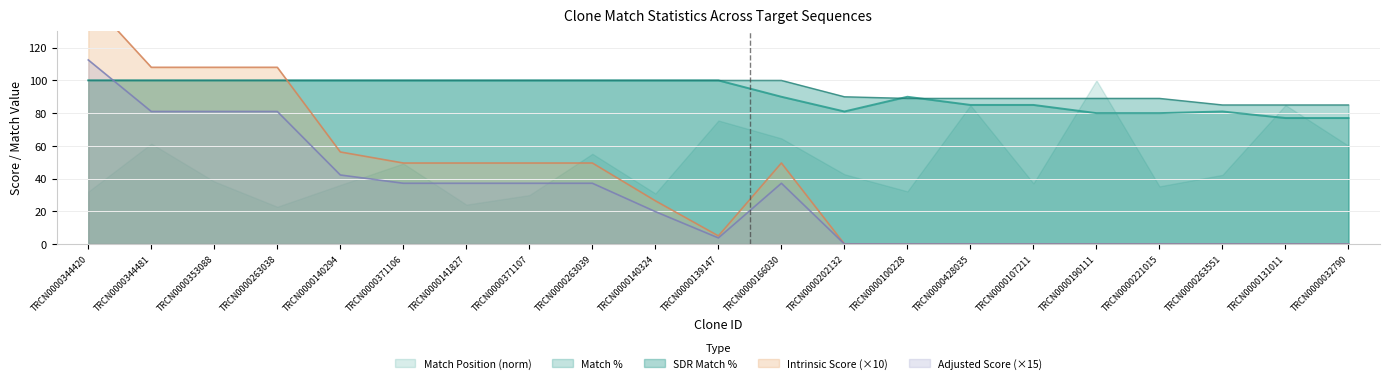

At which label does Adjusted Score first exceed 19?

TRCN0000344420